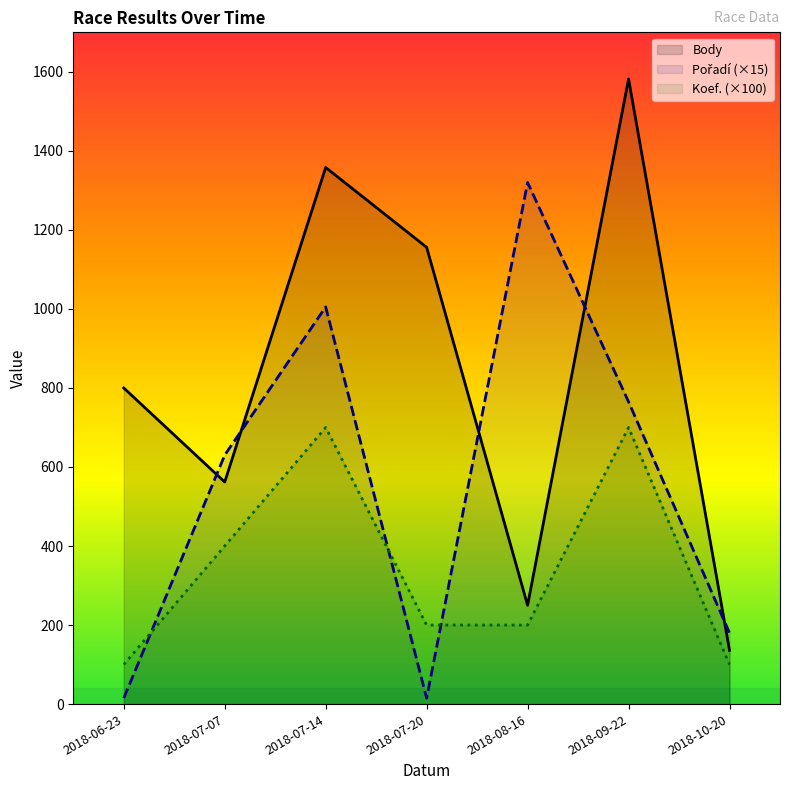

Where is the first local minimum for Body?

2018-07-07